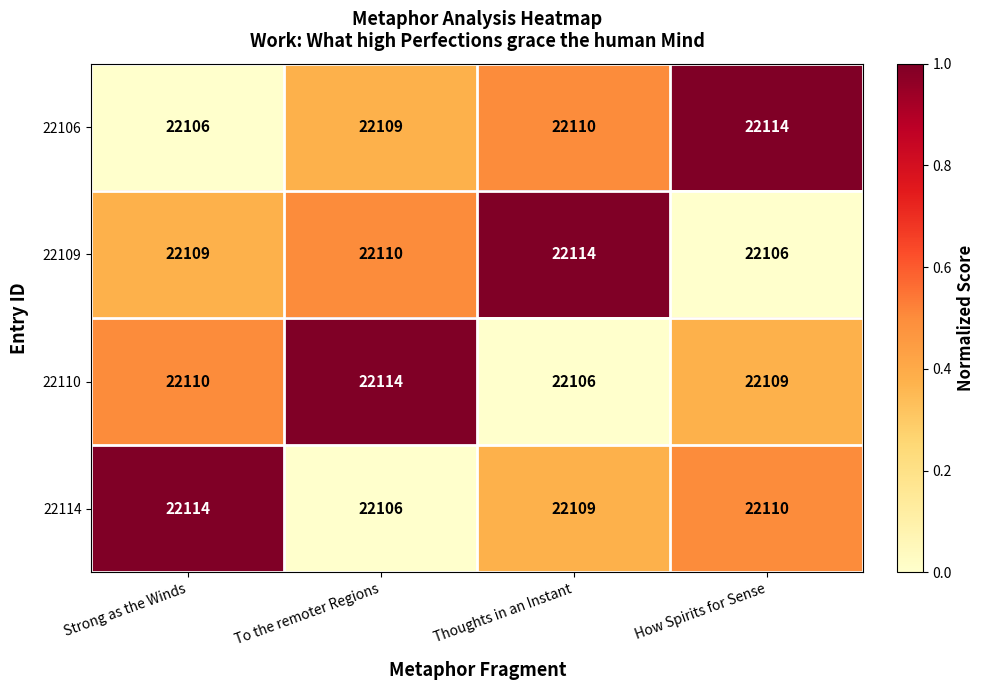

What is the difference between the highest and lowest values at Thoughts in an Instant?

8